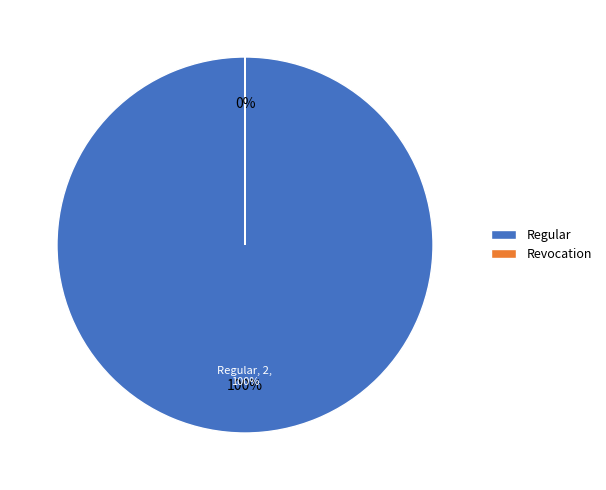

What percentage is the Regular slice, to the nearest percent?

100%